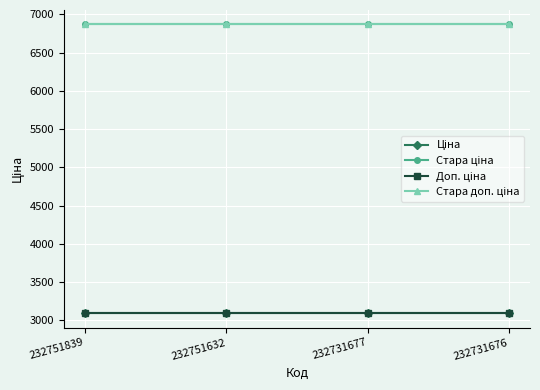

True or false: Стара доп. ціна has more than 1 points higher than both neighbors.

False